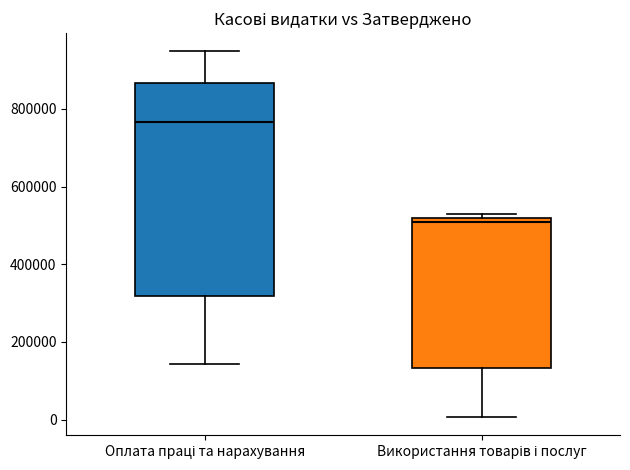

Which box has the lowest median line?

Використання товарів і послуг